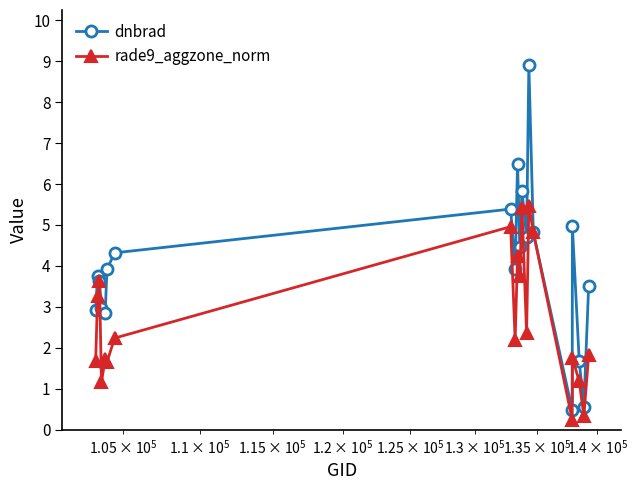

In dnbrad, how many points are lower than both neighbors (excluding endpoints)?

6